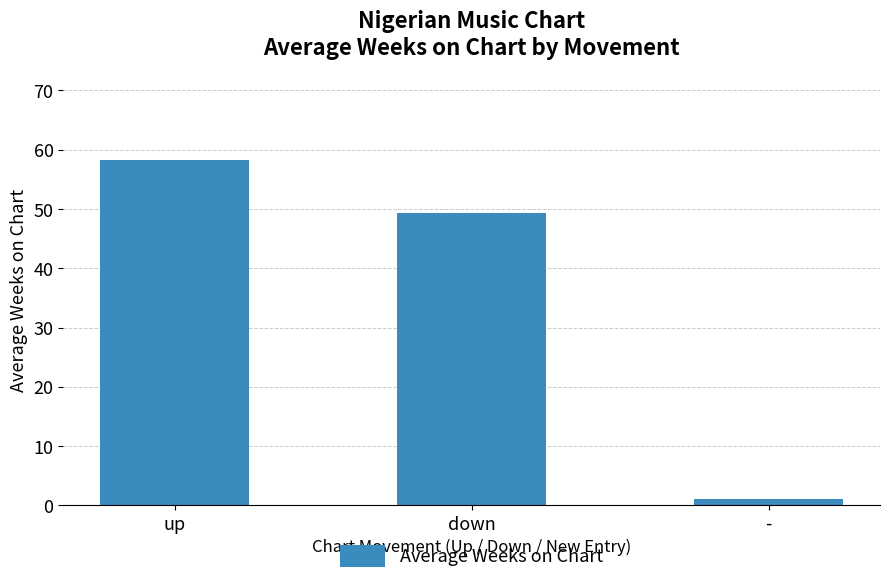

Is it true that the value at down is 81.4?

False